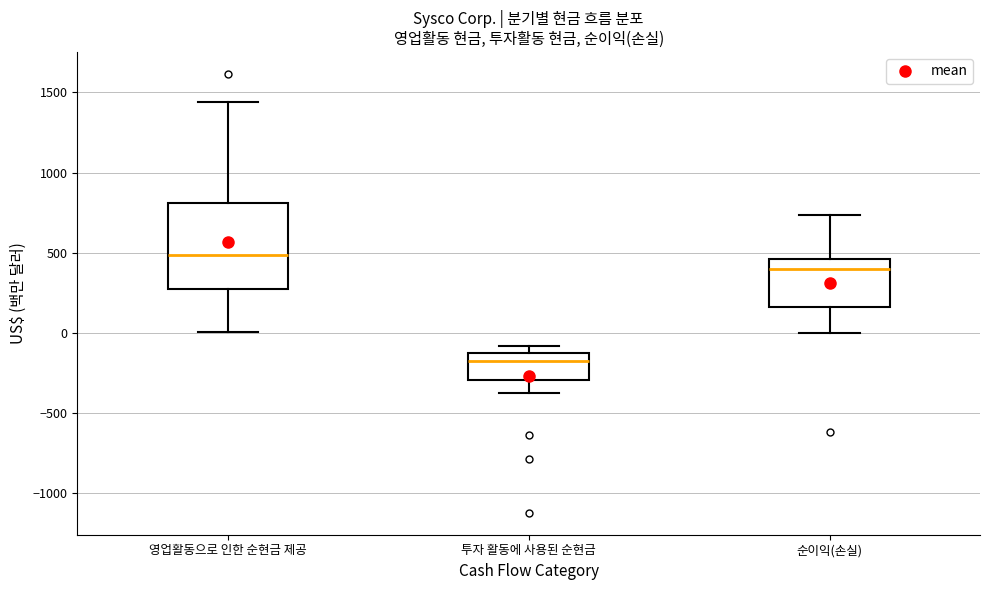

Where is the lower edge of the box for 영업활동으로 인한 순현금 제공 on the y-axis? The values are not printed on the chart, so give them approximately, as read against the axis.

250